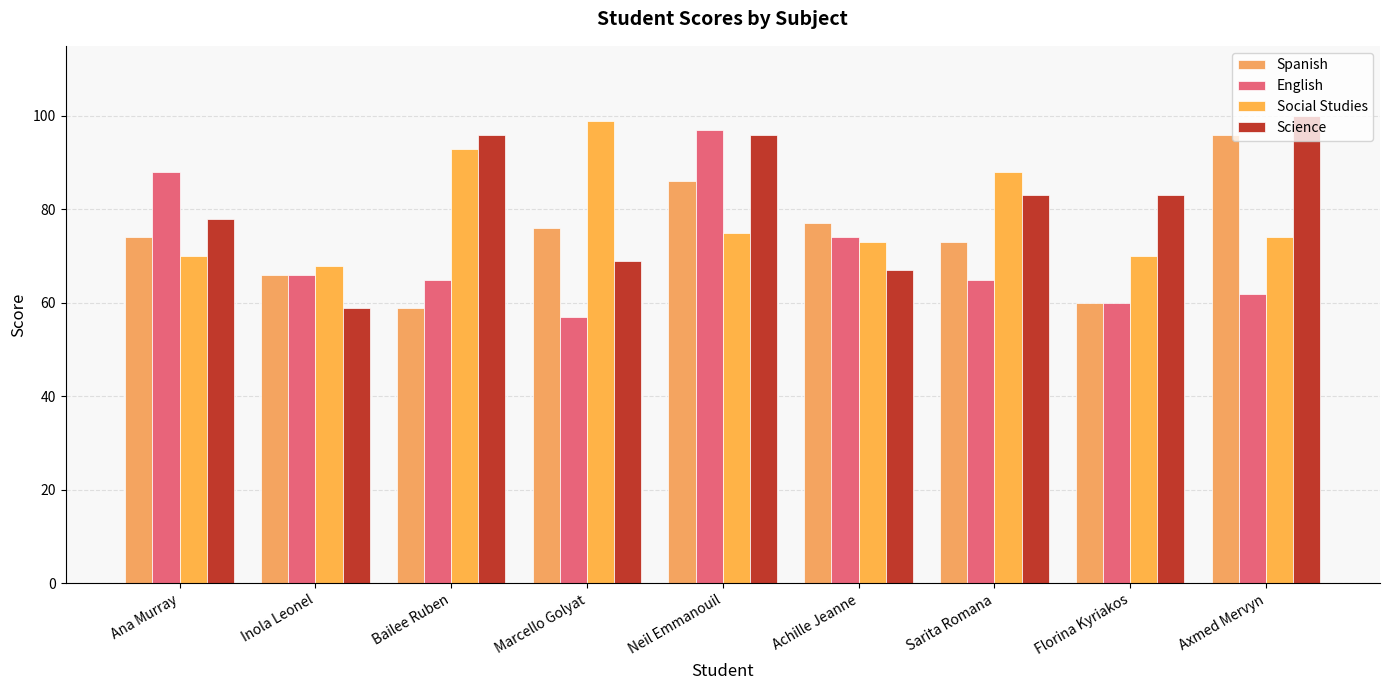

Reading left to right, what are all the values shown in this chart?

Spanish: 74	66	59	76	86	77	73	60	96
English: 88	66	65	57	97	74	65	60	62
Social Studies: 70	68	93	99	75	73	88	70	74
Science: 78	59	96	69	96	67	83	83	100